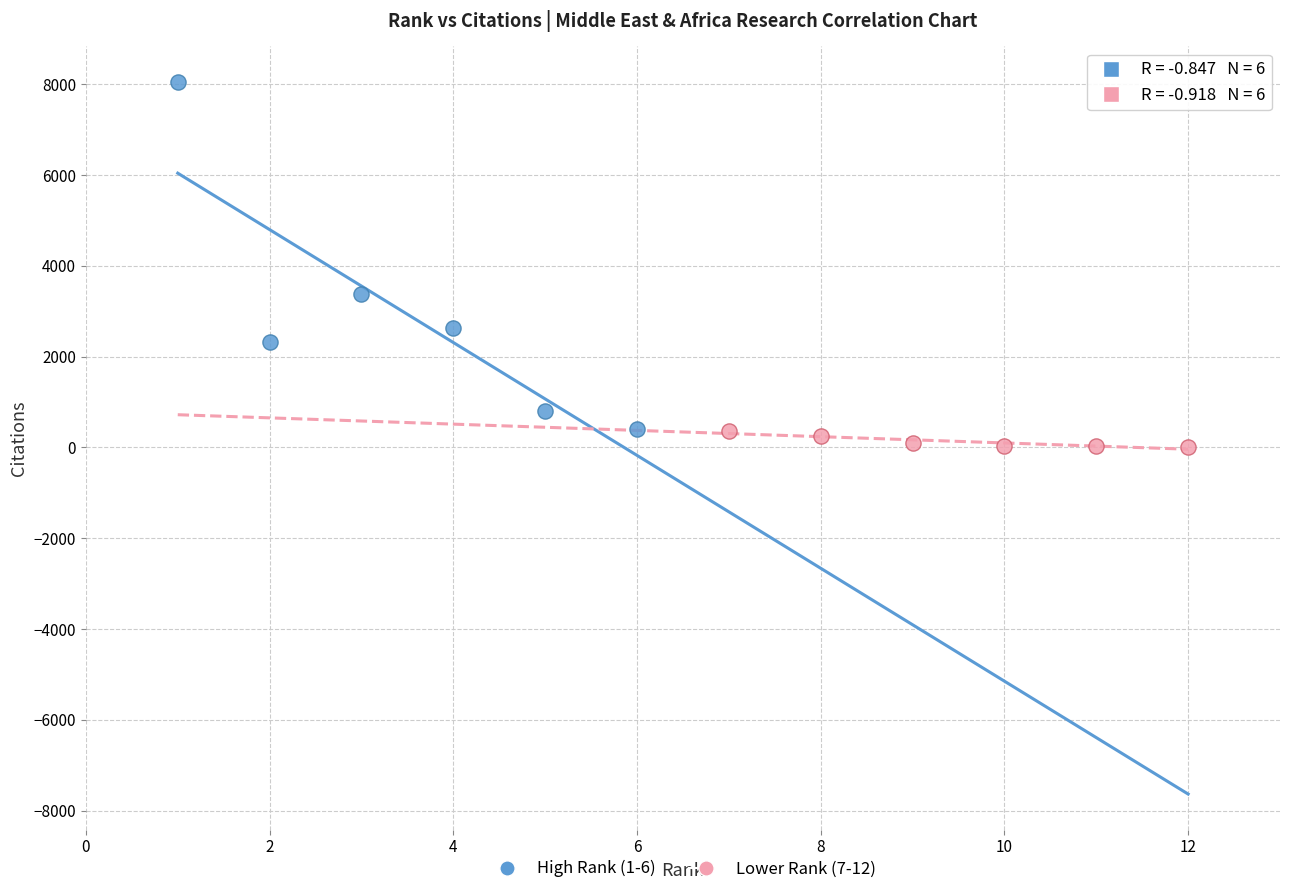

What are all the series names shown in the legend?

High Rank (1-6), Lower Rank (7-12)